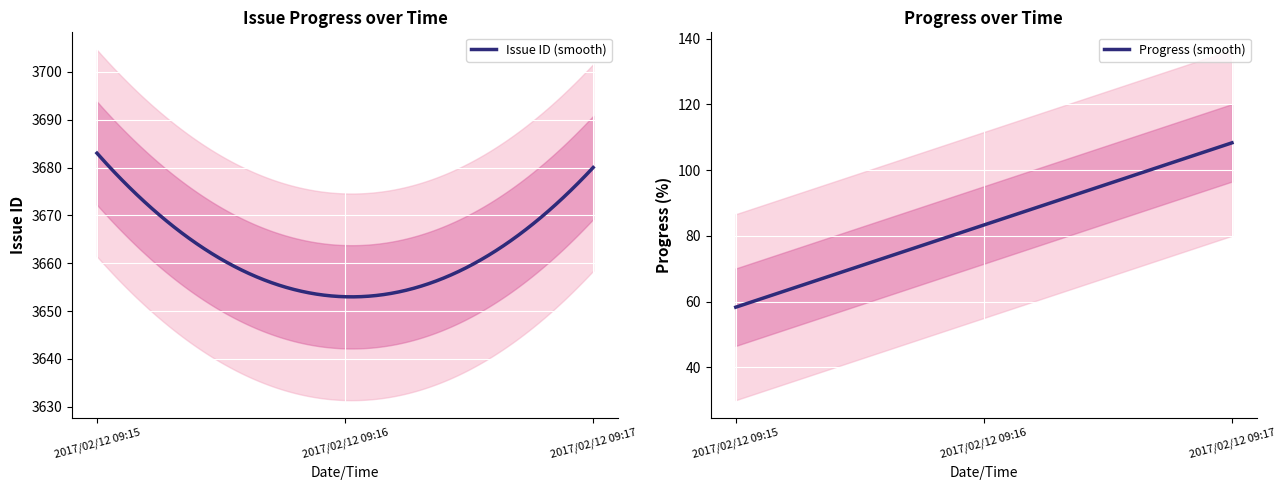

Which has a higher value, 2017/02/12 09:17 or 2017/02/12 09:16?

2017/02/12 09:17